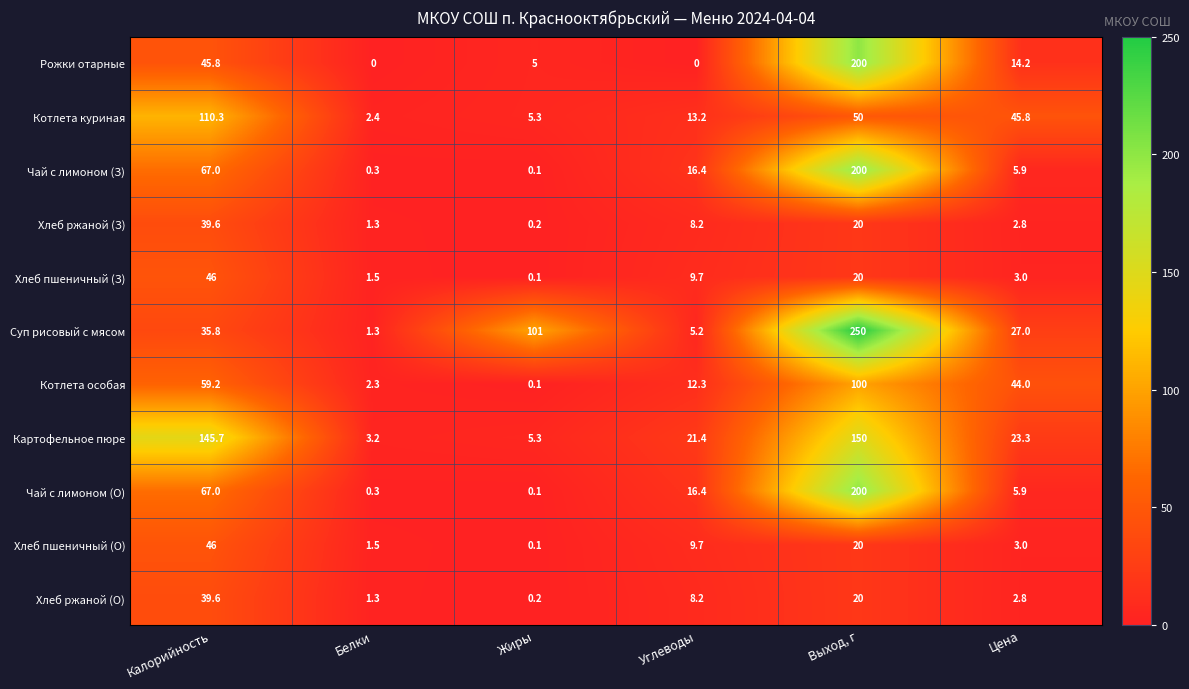

What is the average value of the Хлеб пшеничный (З) series?

13.4